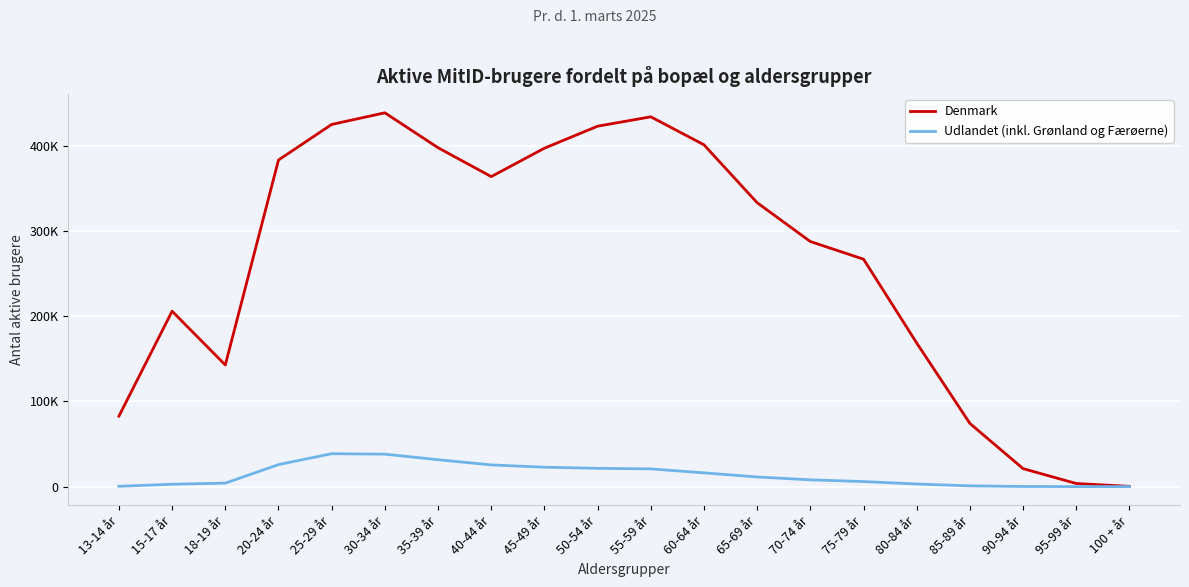

What are all the series names shown in the legend?

Denmark, Udlandet (inkl. Grønland og Færøerne)